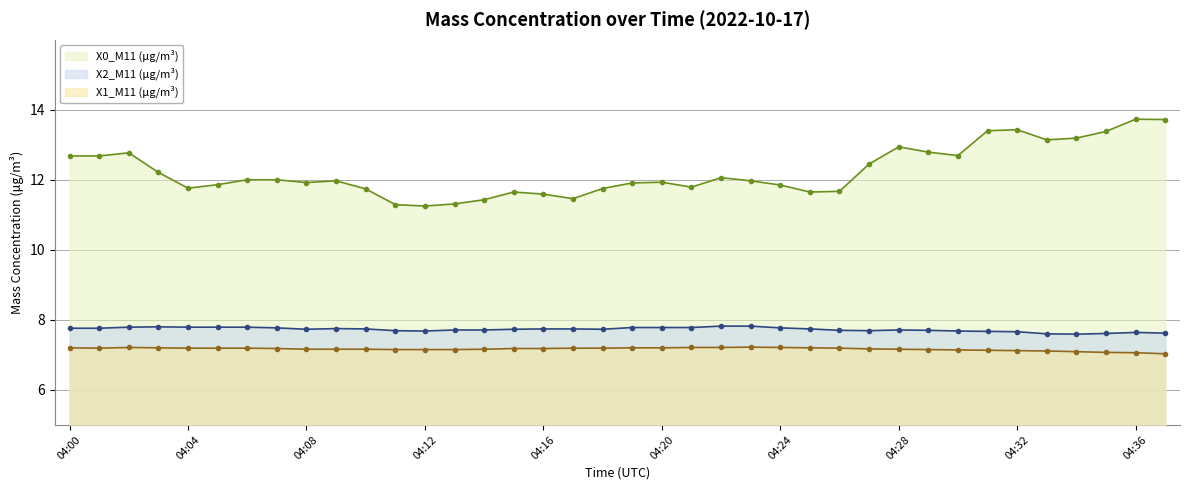

In X2_M11 (μg/m³), how many points are lower than both neighbors (excluding endpoints)?

5